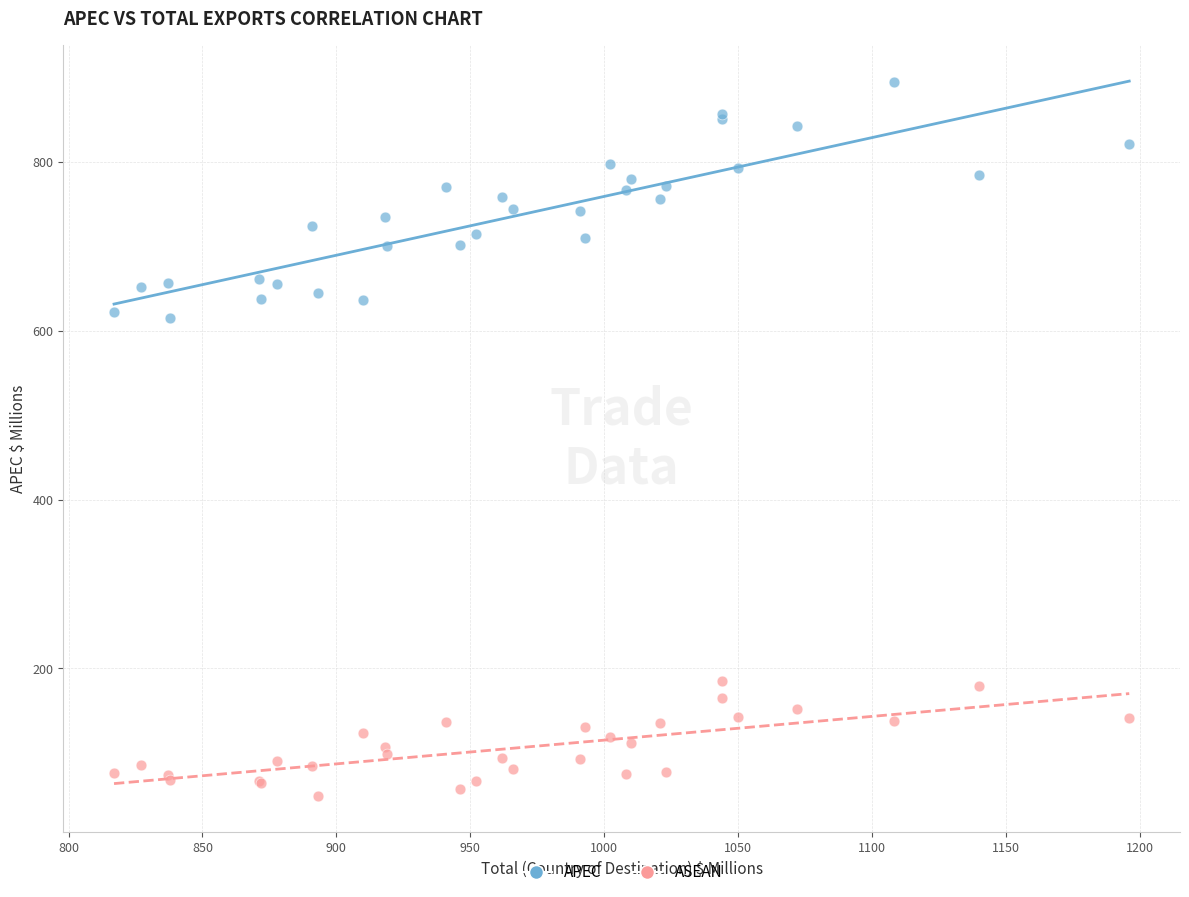

Which series reaches the minimum Y coordinate?

ASEAN